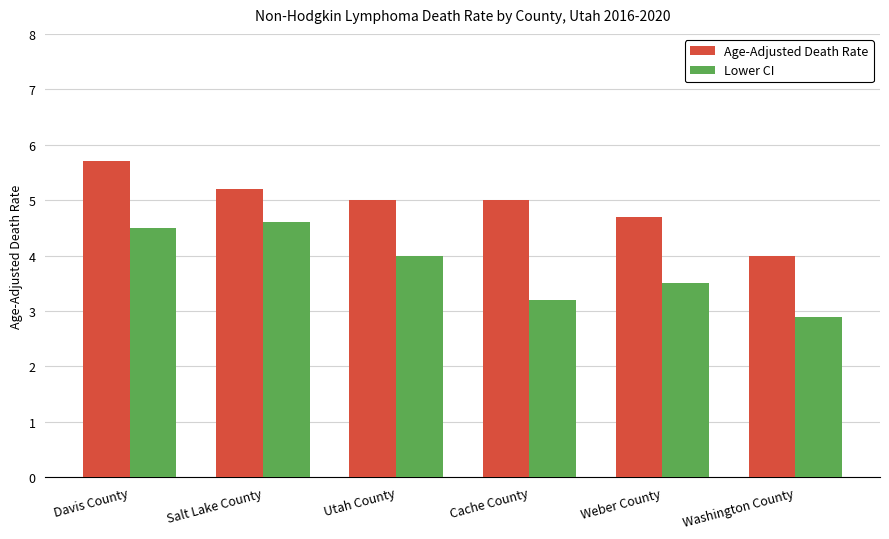

What is the sum of all Lower CI values?

22.7